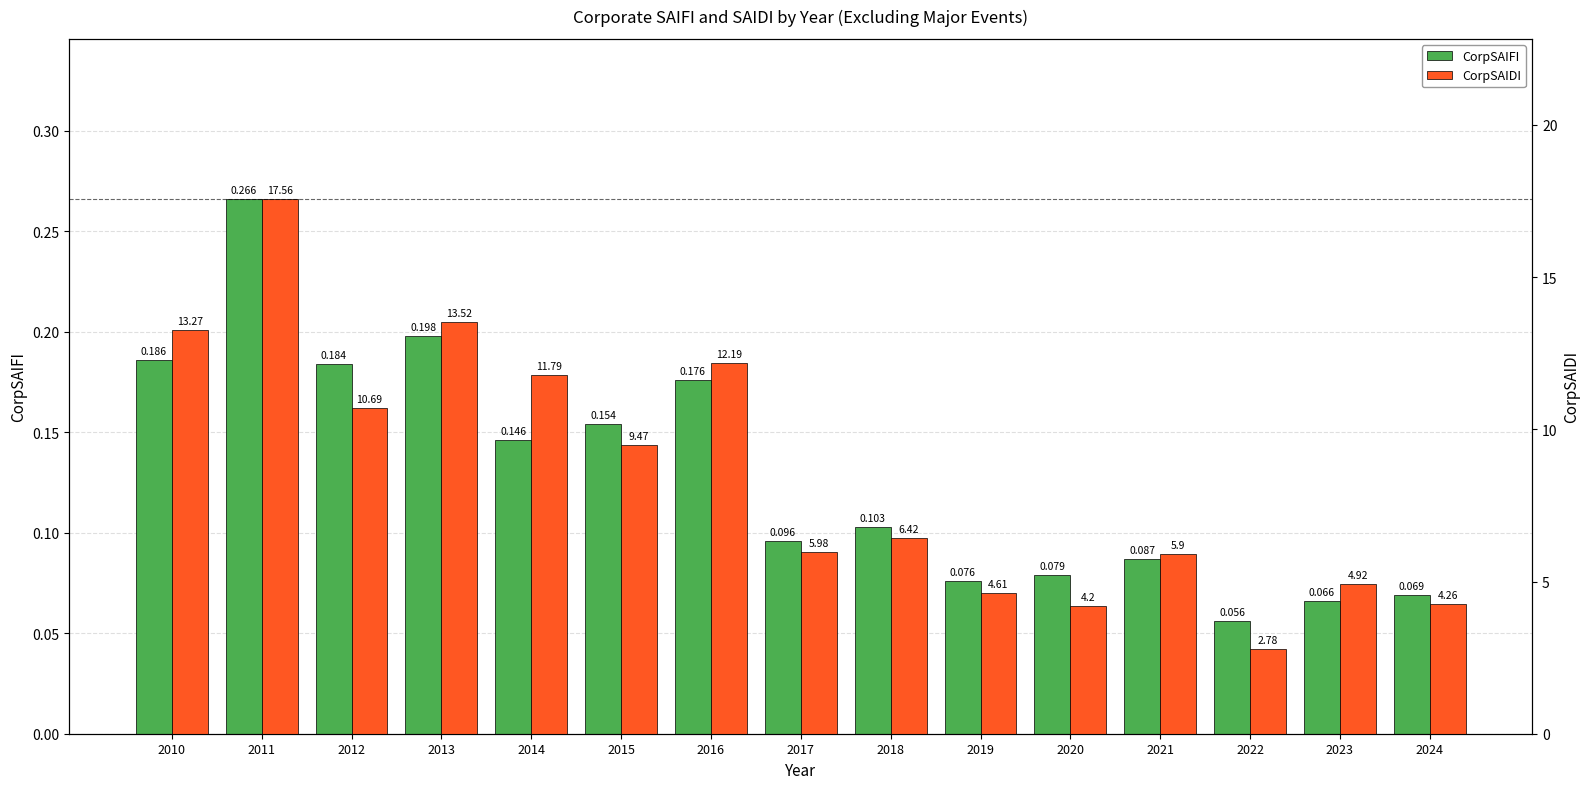

At which category does the chart reach its peak across all series?

2011